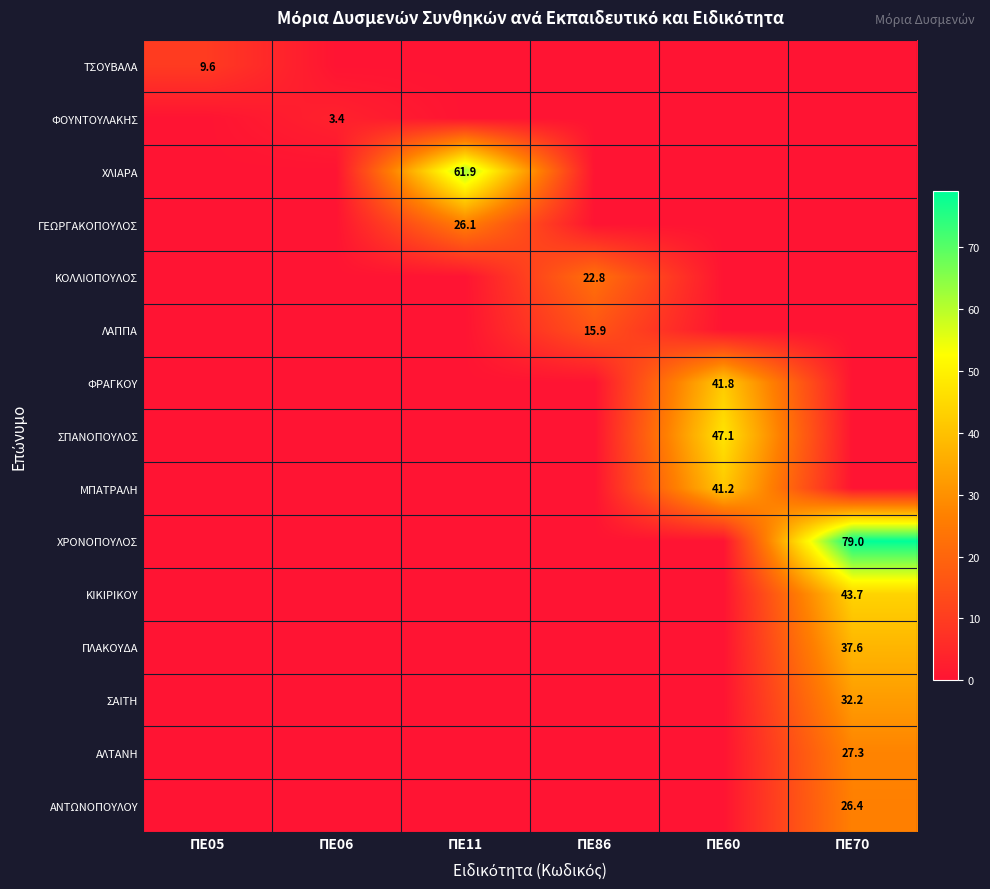

Is it true that ΑΝΤΩΝΟΠΟΥΛΟΥ equals 11.3 at ΠΕ70?

False